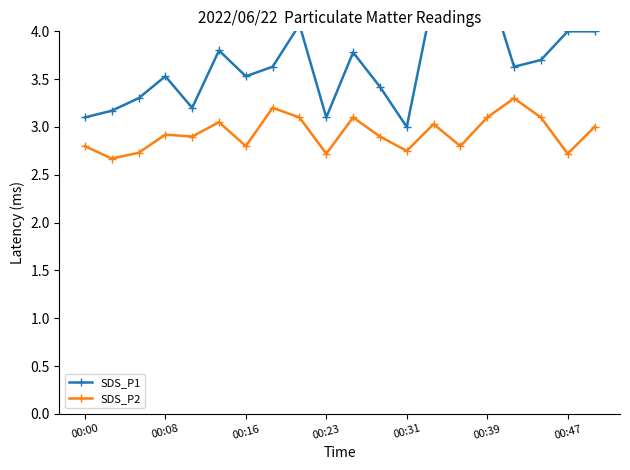

Read the SDS_P2 value at 00:39.

3.1